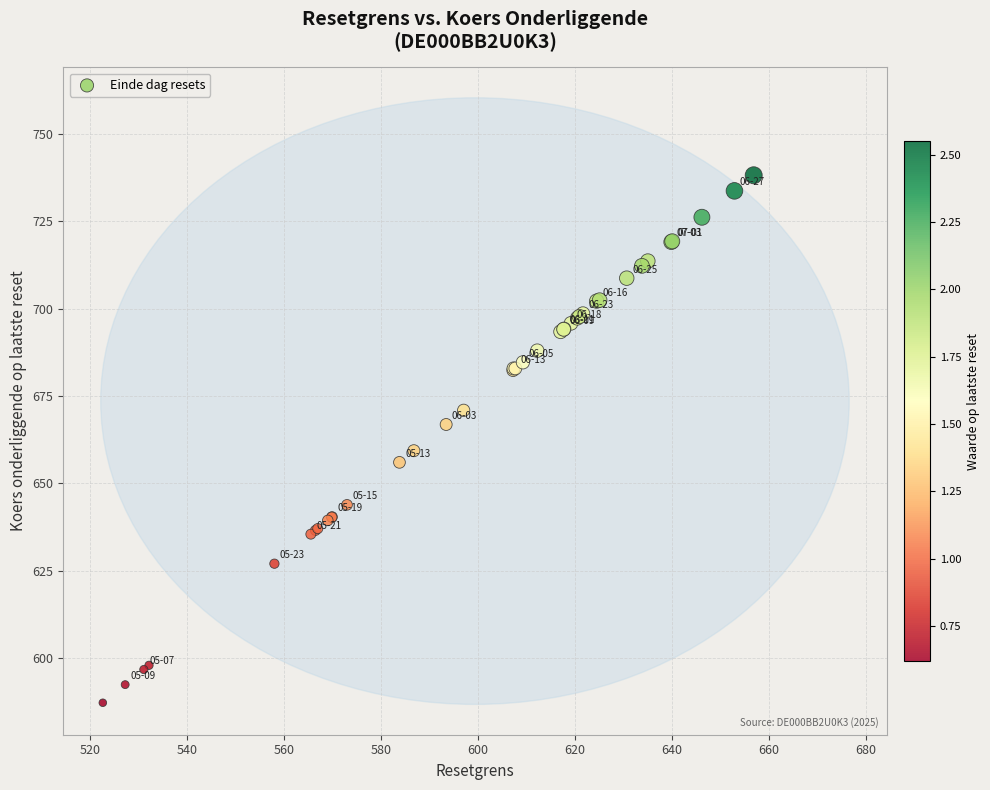

What Y value in the scatter plot is closest to 662?

659.4